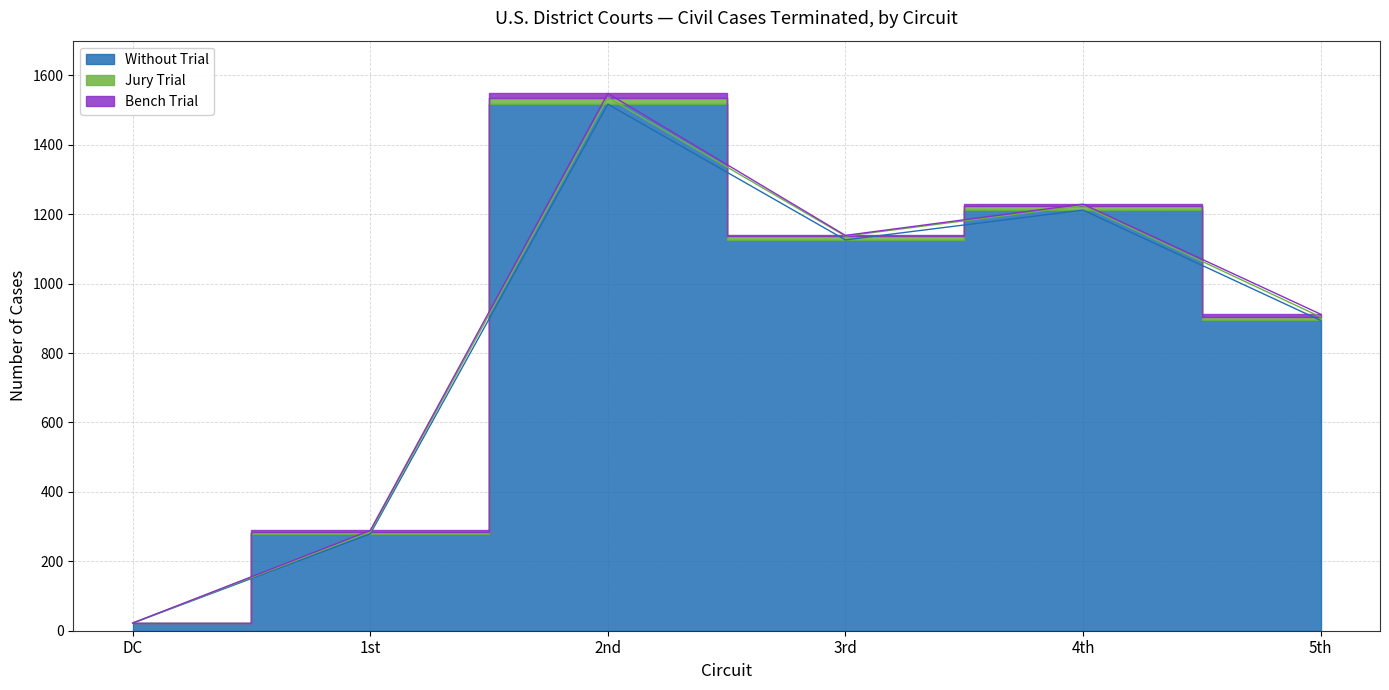

What are all the series names shown in the legend?

Without Trial, Jury Trial, Bench Trial